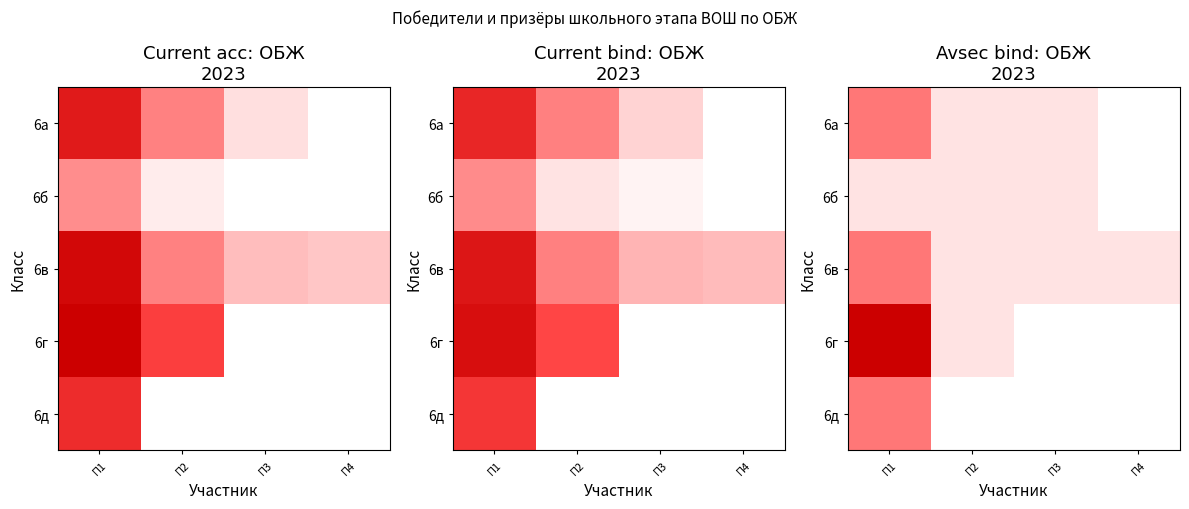

List the series in order of their overall mean, highest first.

6а, 6б, 6в, 6г, 6д